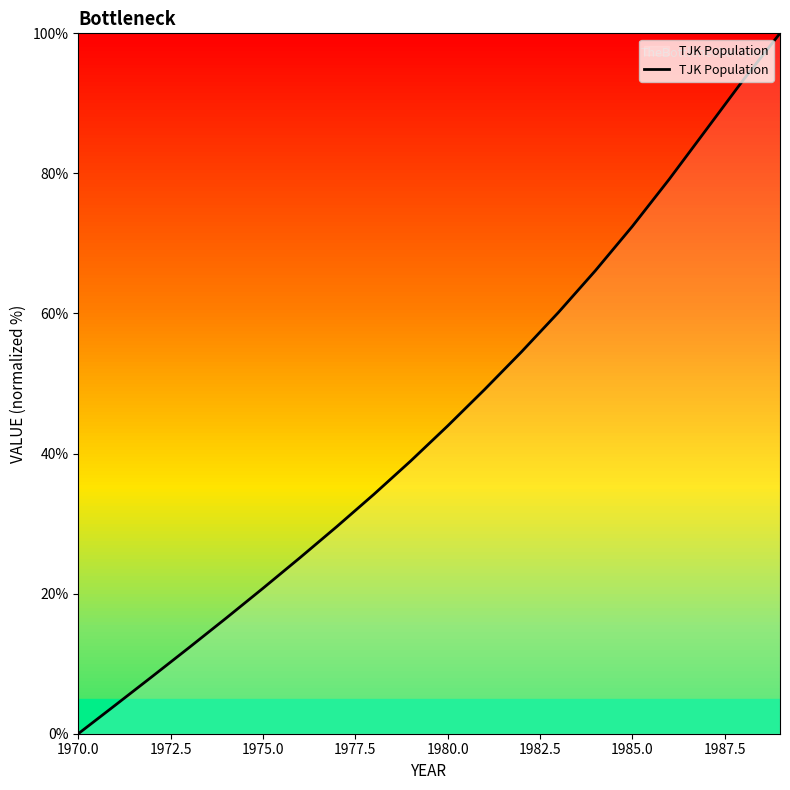

What is the maximum value shown in the chart?

100.0